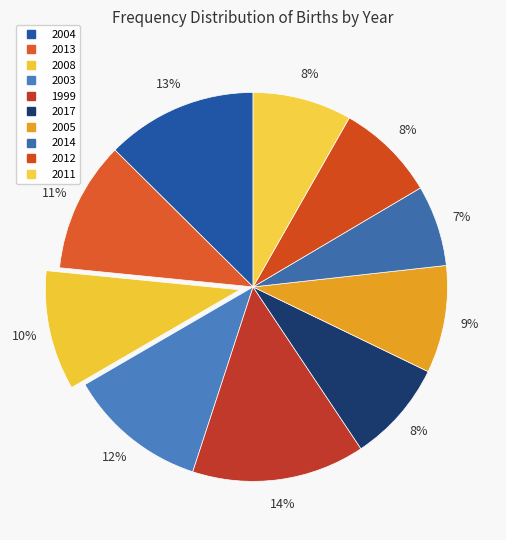

Count the number of slices in the pie.

10